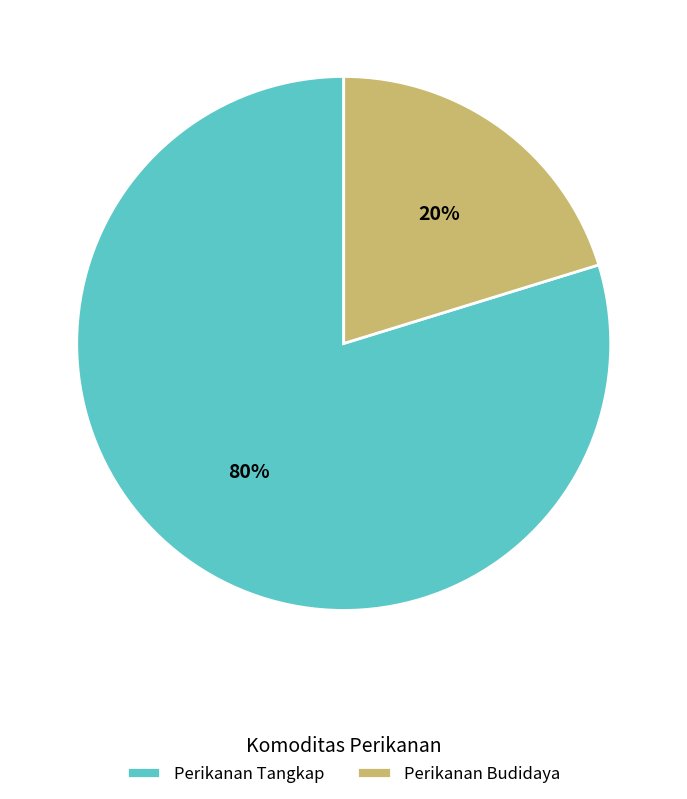

What is the majority slice?

Perikanan Tangkap